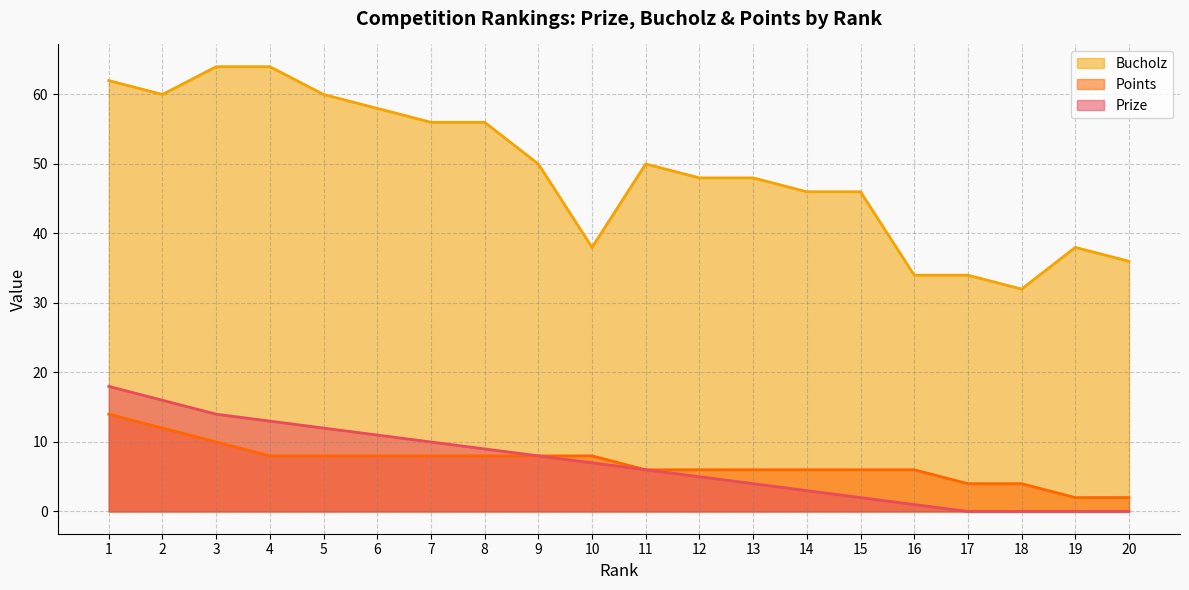

Which category has the lowest value in the Points series?

19